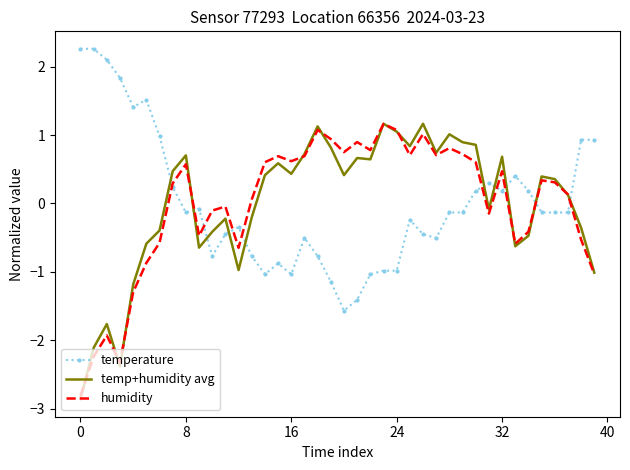

What is the highest value of the humidity series?

1.2